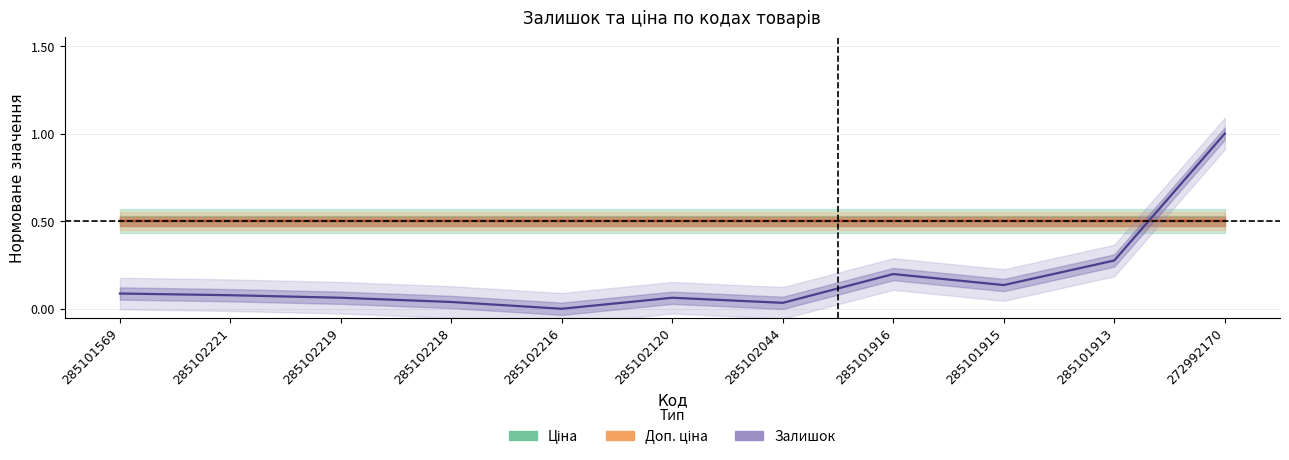

What is the total value across all series at 285102044?

1.0